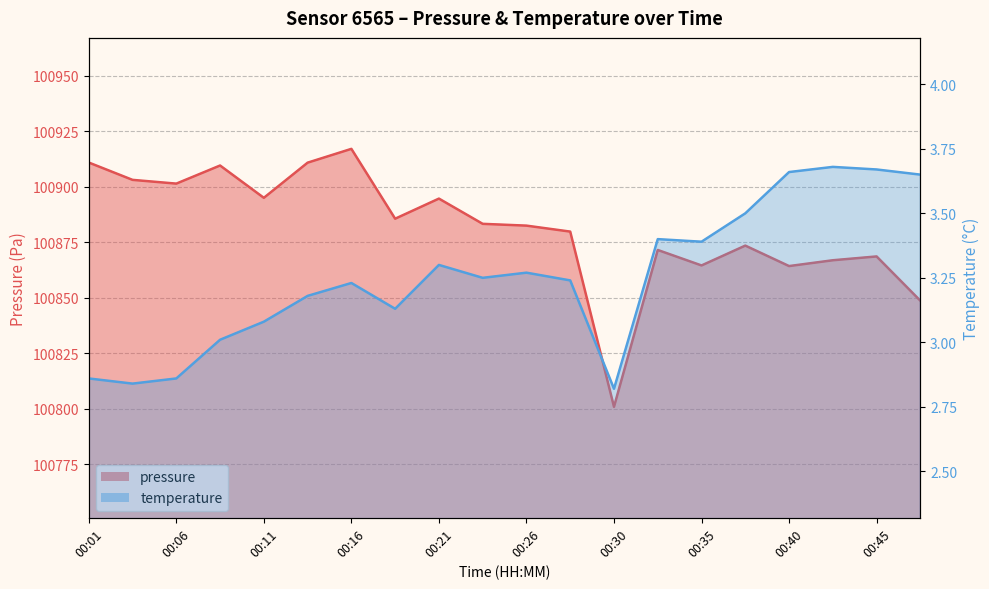

True or false: temperature and pressure intersect in this chart.

False